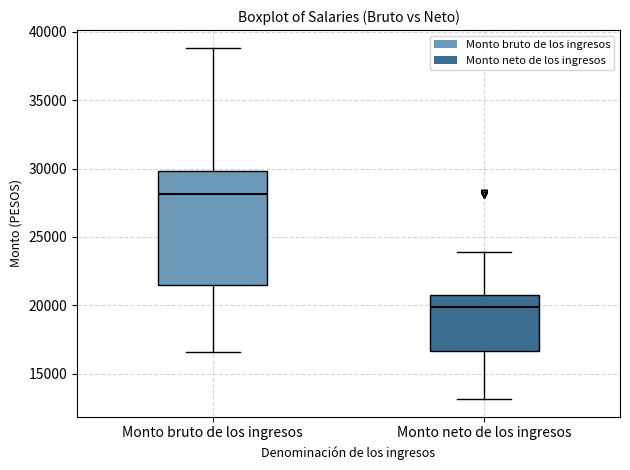

Reading left to right, read every box against the y-axis: the position of its median line, the range the box covers, and the ends of its whiskers. The values are not printed on the chart, so give them approximately, as read against the axis.

Monto bruto de los ingresos: median 28000, box 21500 to 30000, whiskers 16500 to 39000
Monto neto de los ingresos: median 20000, box 16500 to 21000, whiskers 13000 to 24000